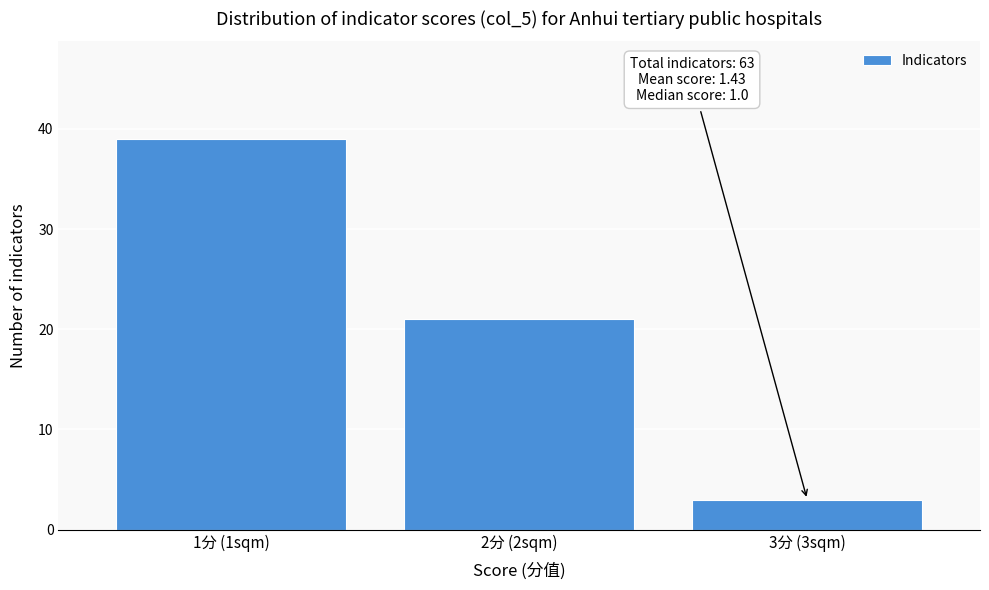

Reading left to right, transcribe all the data shown in this chart.

1分 (1sqm)=39	2分 (2sqm)=21	3分 (3sqm)=3